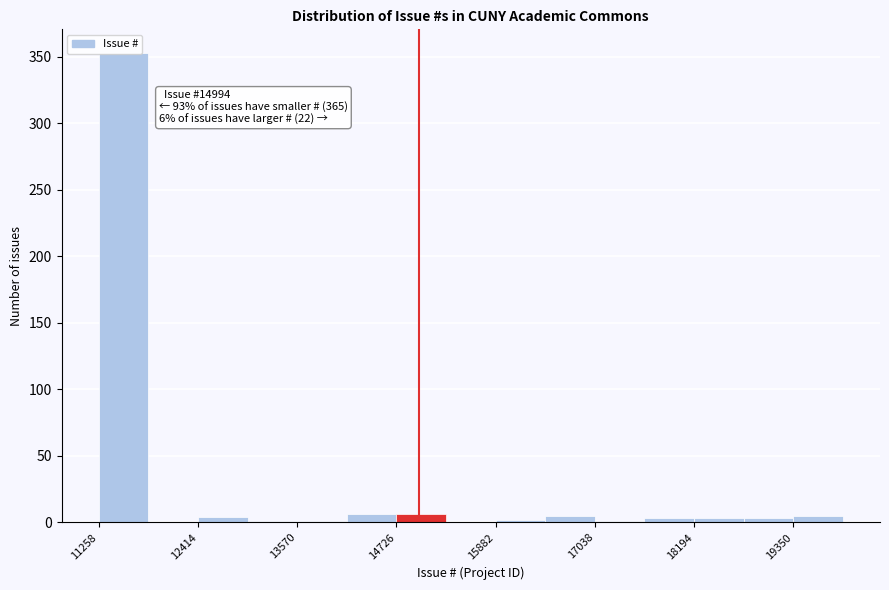

Read against the x-axis, roughly where is the centre of the tallest bar?

11600